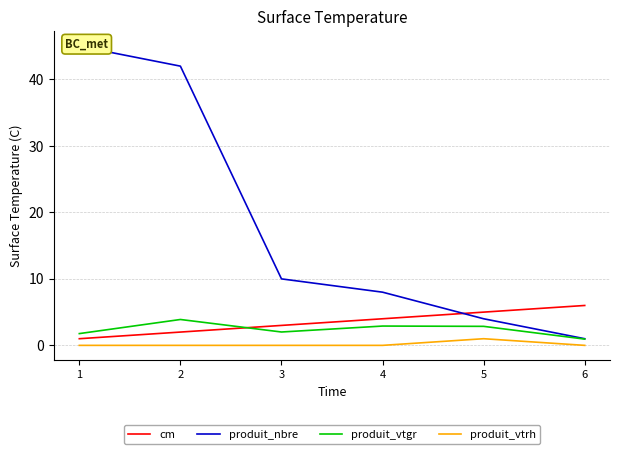

At which label does cm first exceed 4?

5